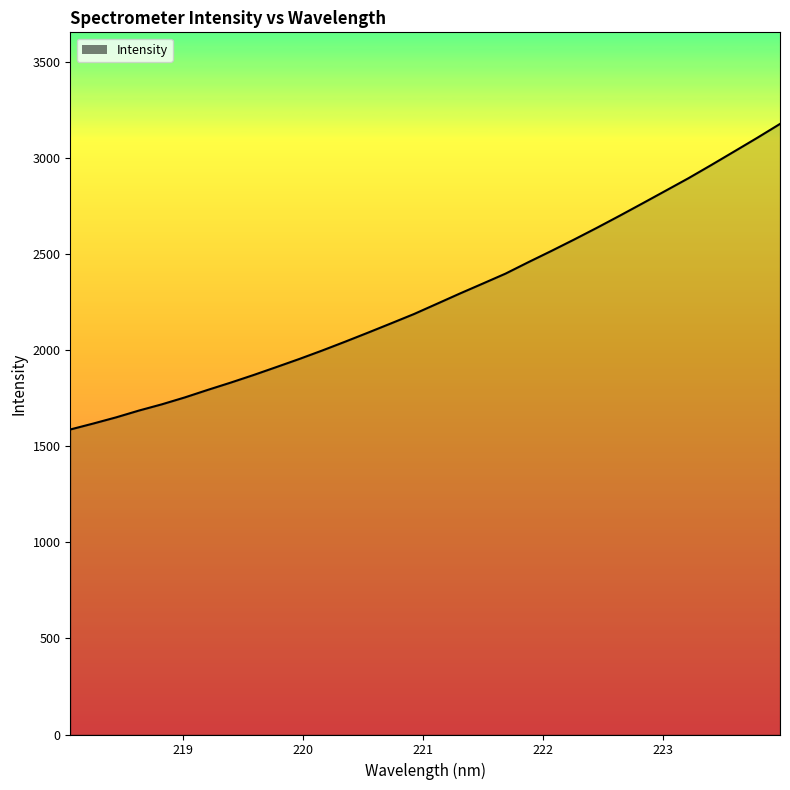

What is the maximum value shown in the chart?

3177.8